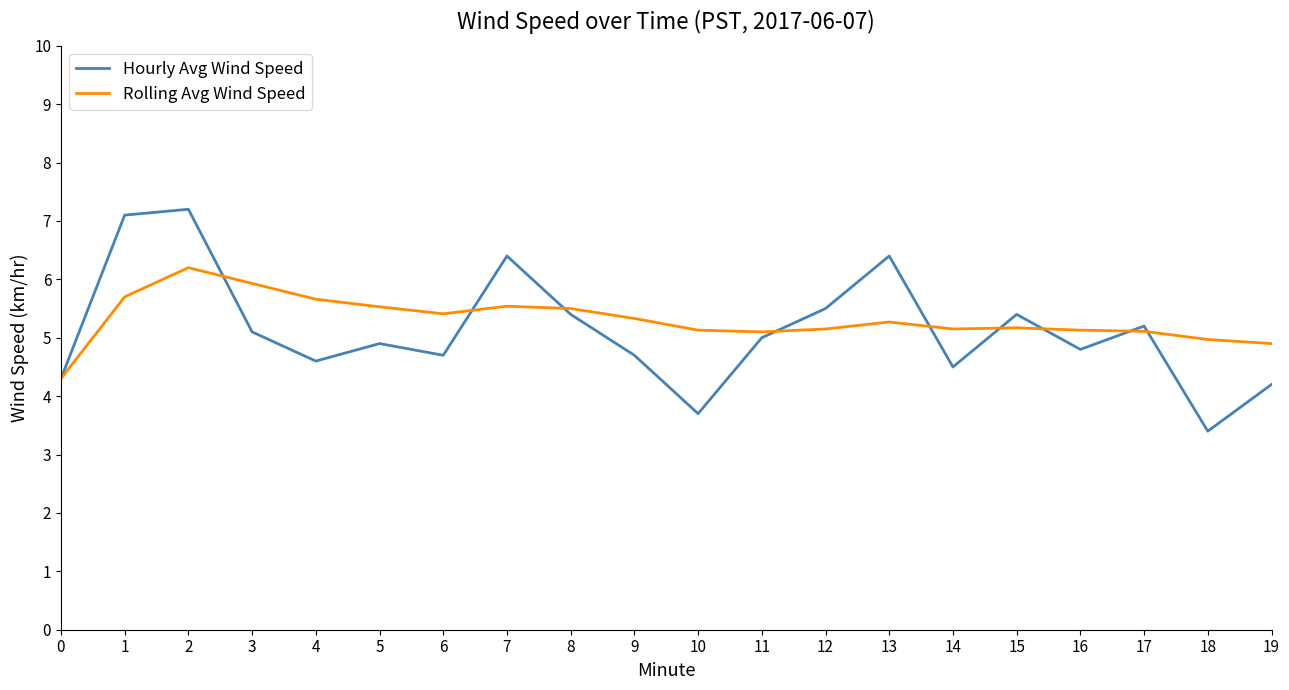

Where is the first local minimum for Hourly Avg Wind Speed?

4